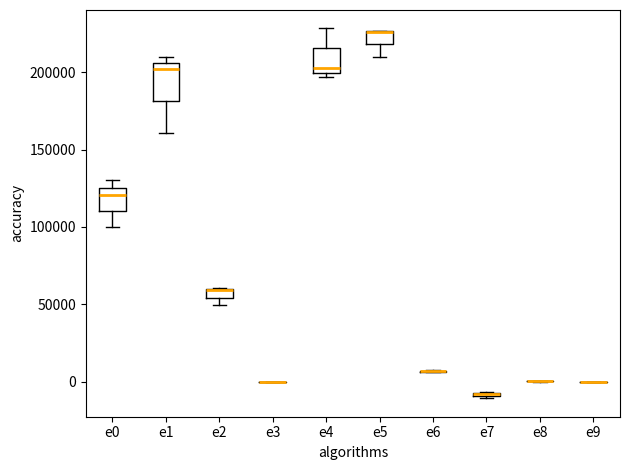

Where does the median line of the box for e1 sit on the y-axis? The values are not printed on the chart, so give them approximately, as read against the axis.

200000